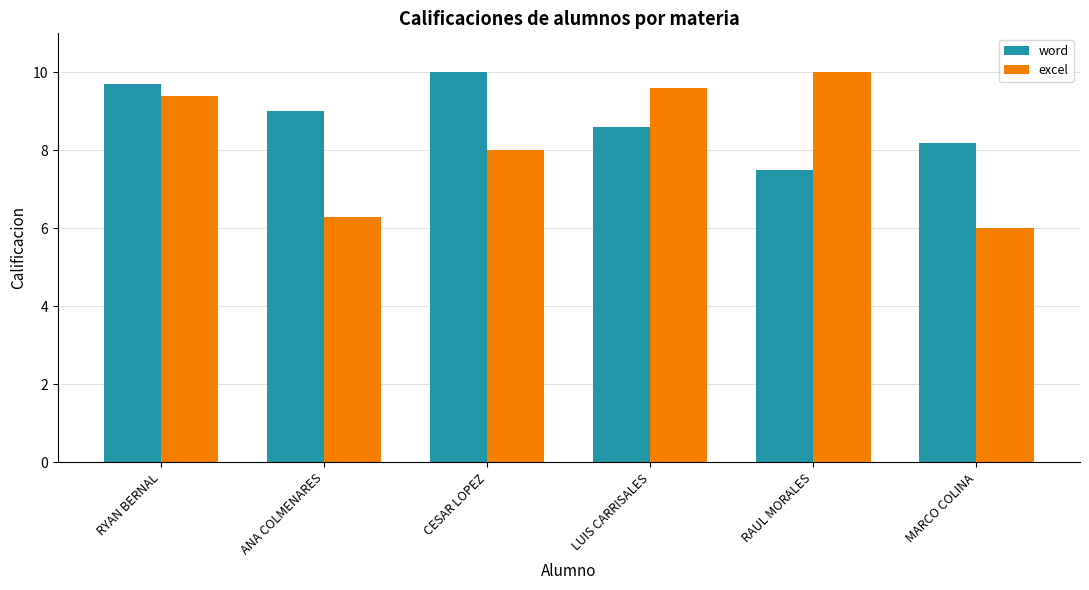

Where is excel nearest to the value 8?

CESAR LOPEZ